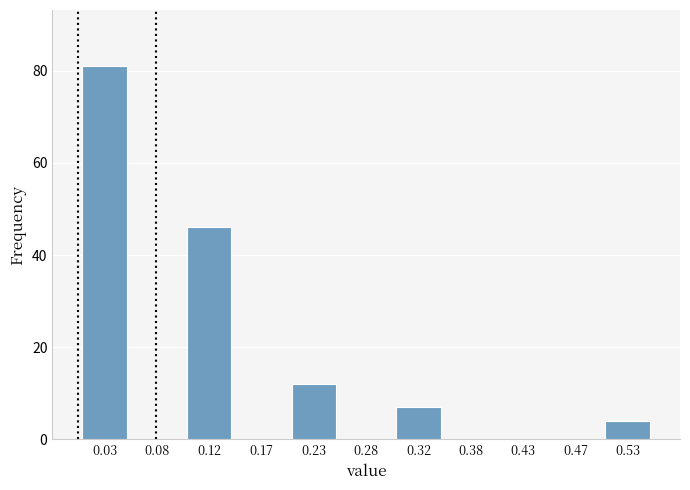

How tall is the bar that spans 0.50 to 0.55 on the x-axis? The values are not printed on the chart, so give them approximately, as read against the axis.

4